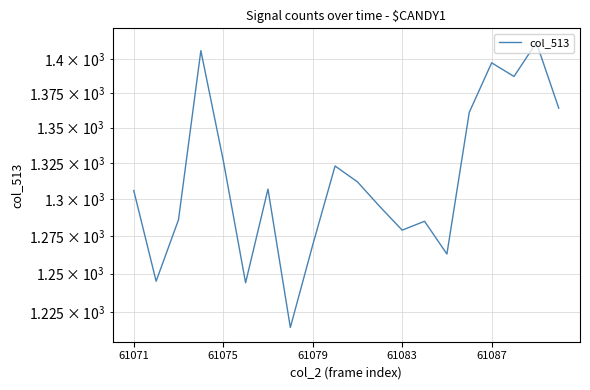

How many lines are shown in the chart?

1